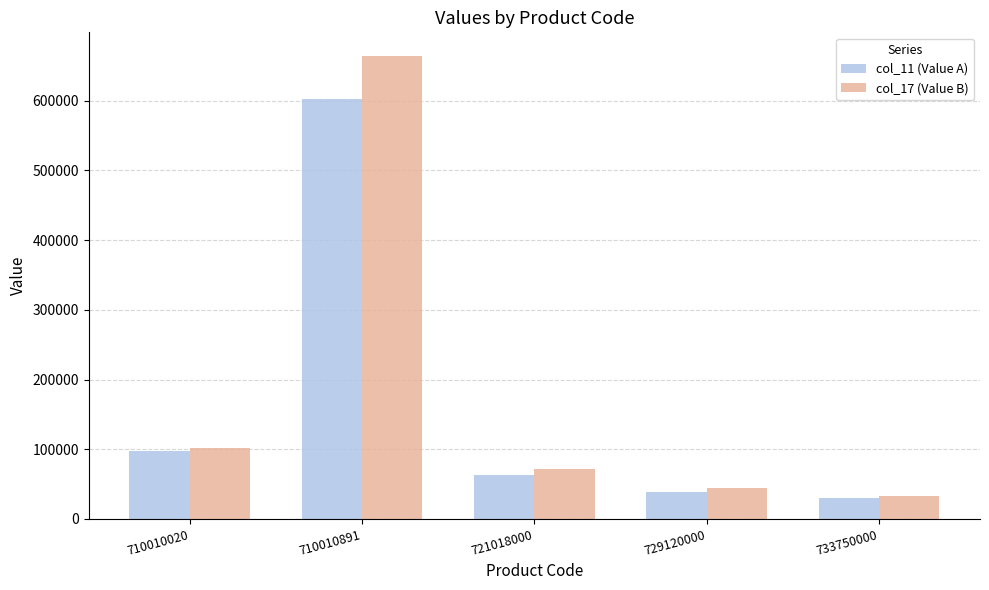

What is the maximum value shown in the chart?

665000